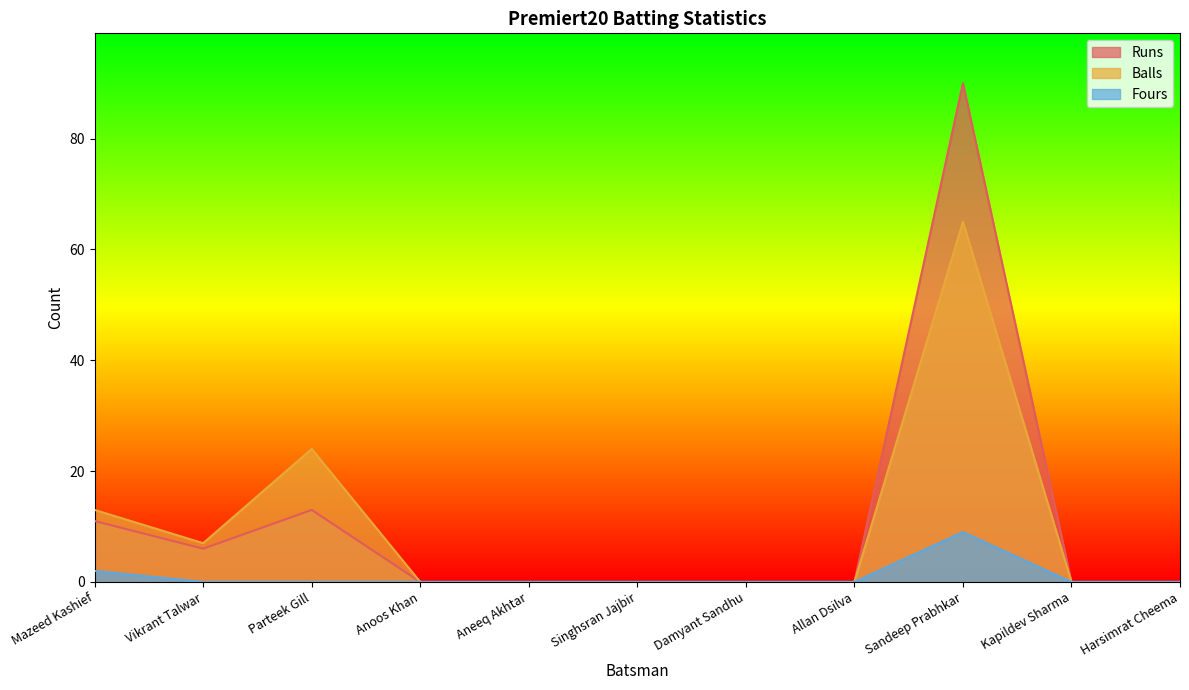

What is the average value of the Balls series?

10